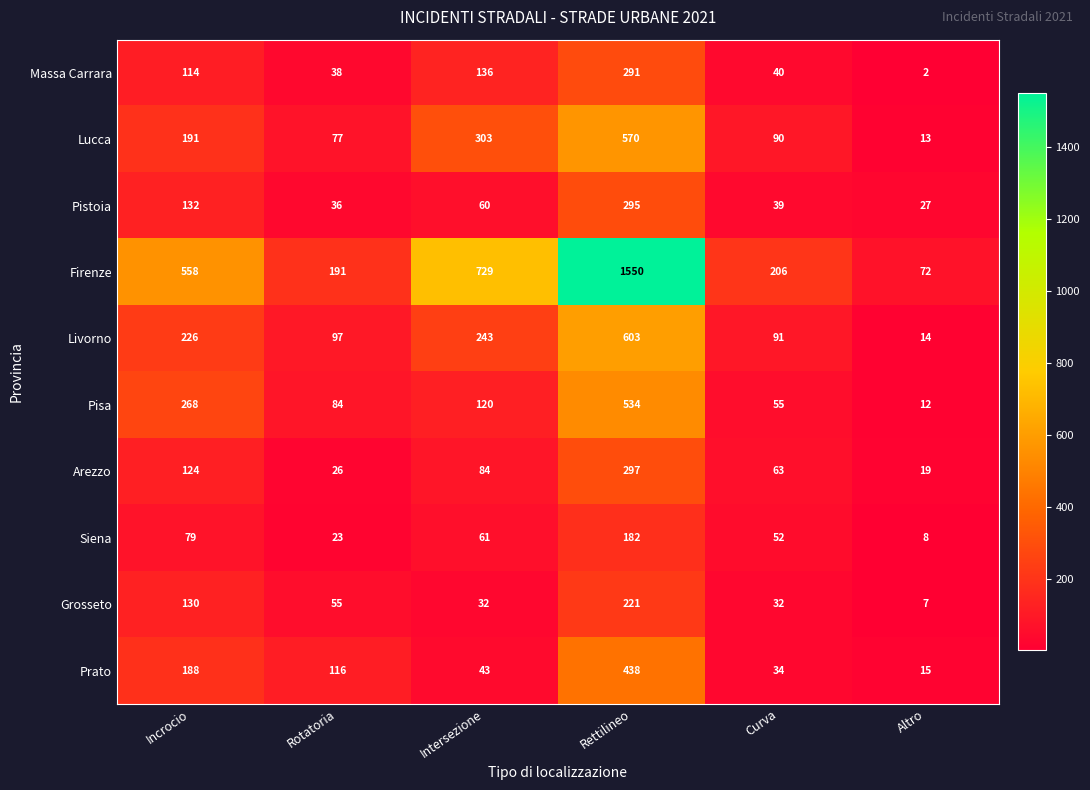

What is the total value across all series at Rettilineo?

4981